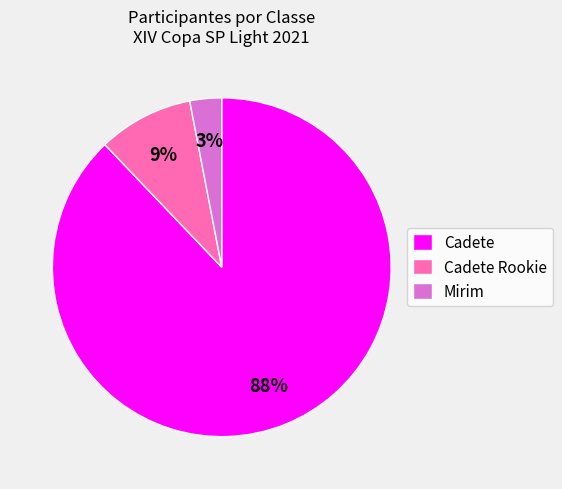

To the nearest percent, what is the combined percentage of Cadete and Cadete Rookie?

97%